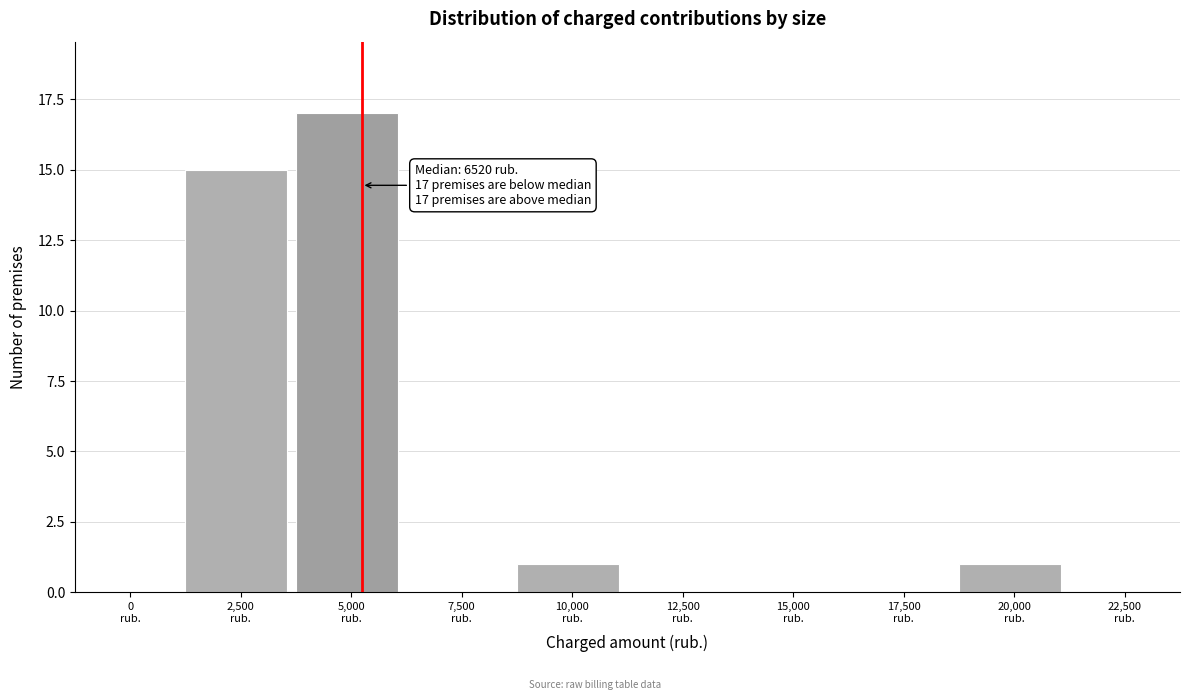

What is the sum of all values?

34